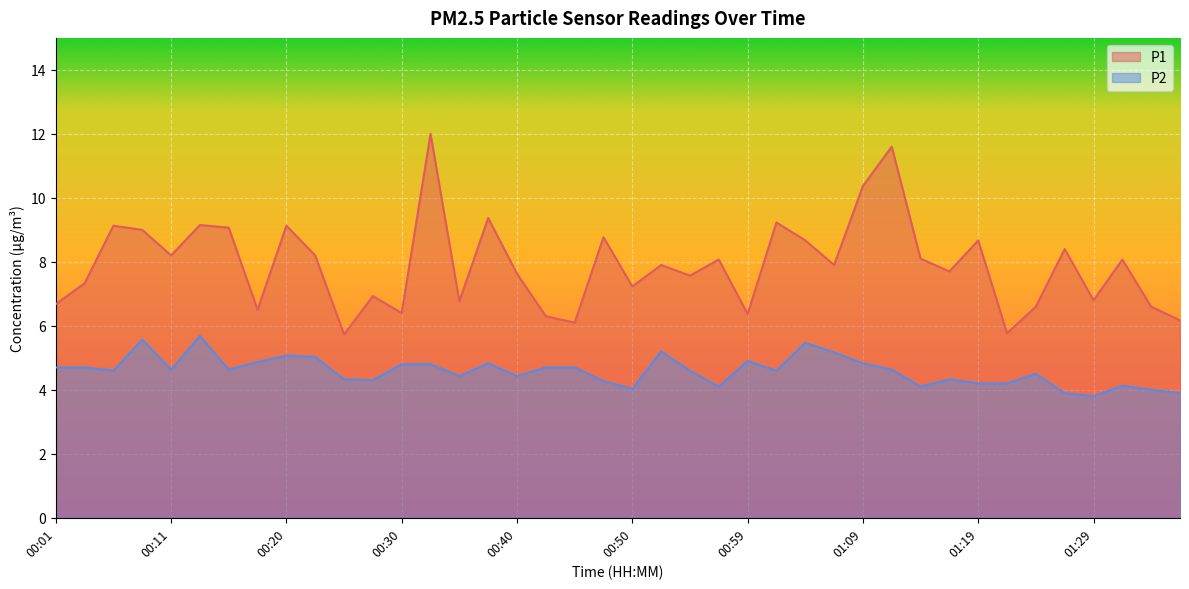

What are all the series names shown in the legend?

P1, P2